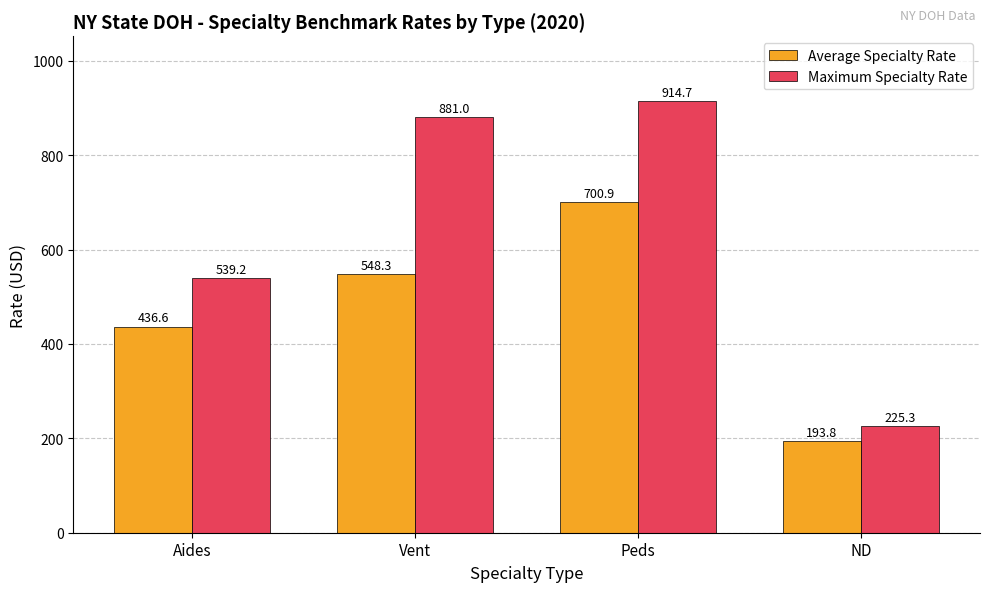

Which series changed the most between Vent and Peds?

Average Specialty Rate